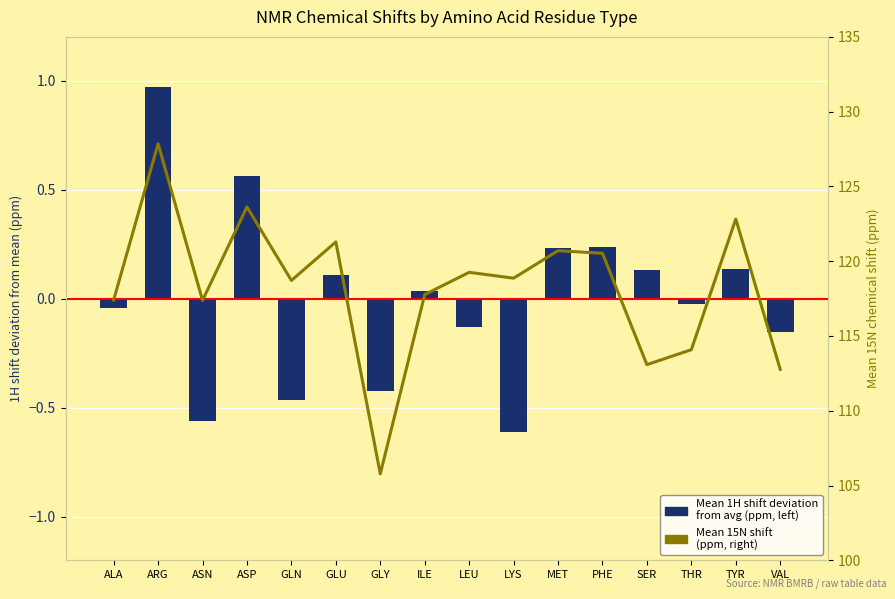

How many values in the Mean 15N shift (ppm, right) series exceed 118?

9